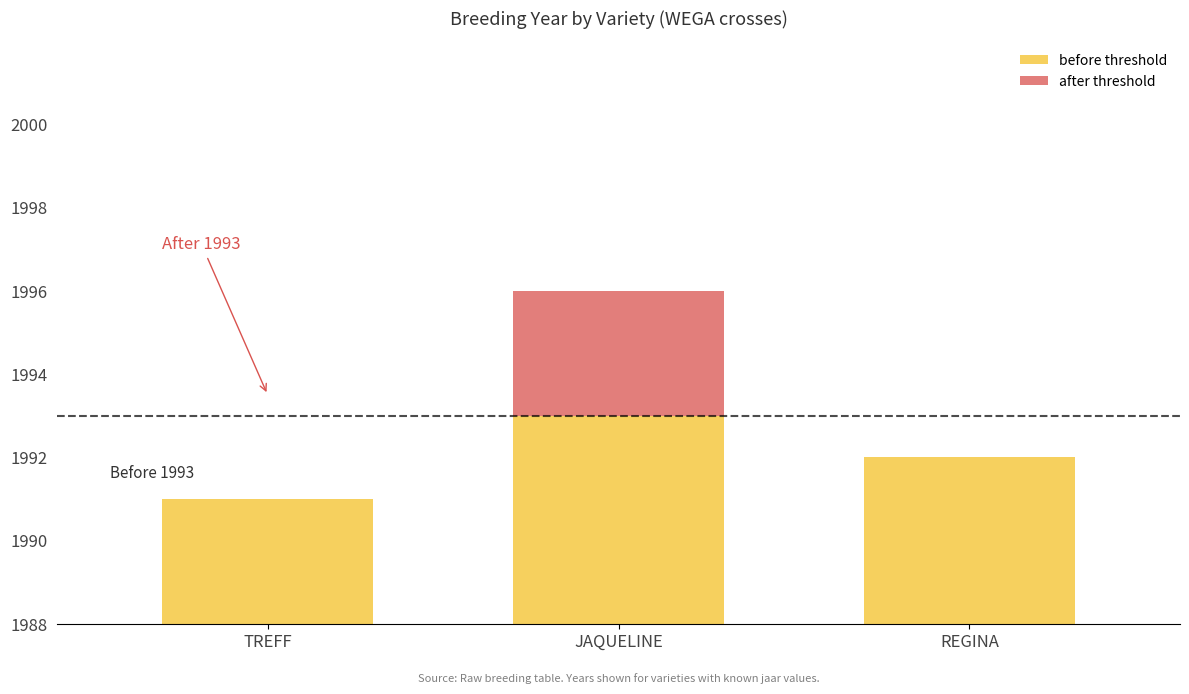

What are all the series names shown in the legend?

before threshold, after threshold